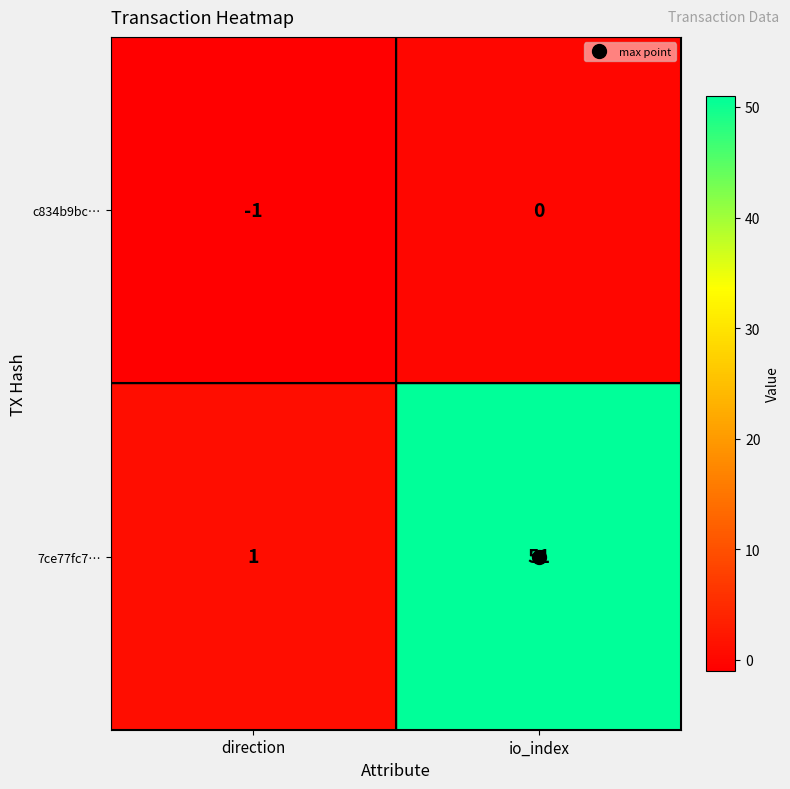

Rank the series by their average value, from lowest to highest.

c834b9bc…, 7ce77fc7…